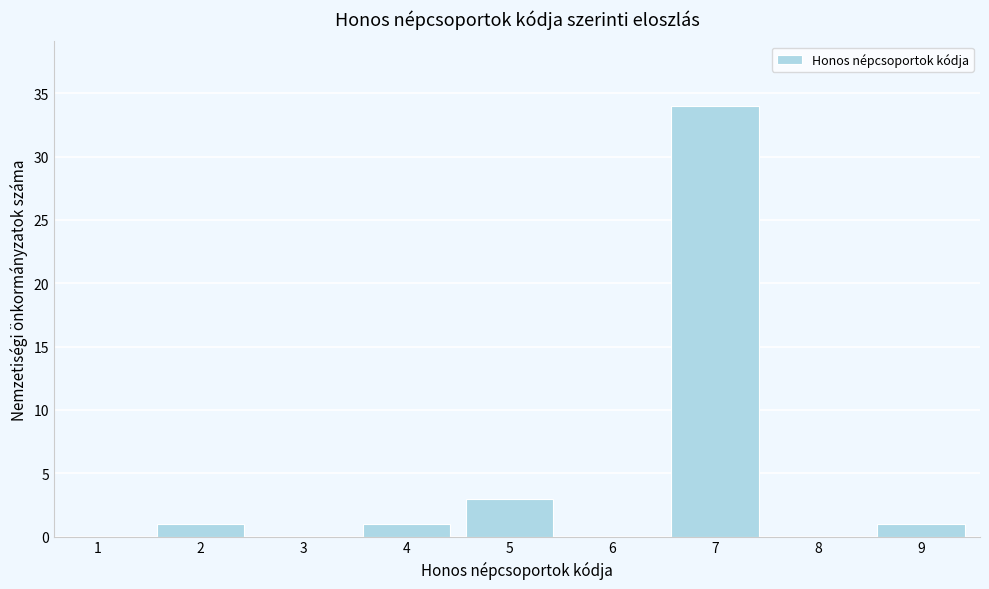

Reading right to left, what are all the values shown in this chart?

9=1	8=0	7=34	6=0	5=3	4=1	3=0	2=1	1=0